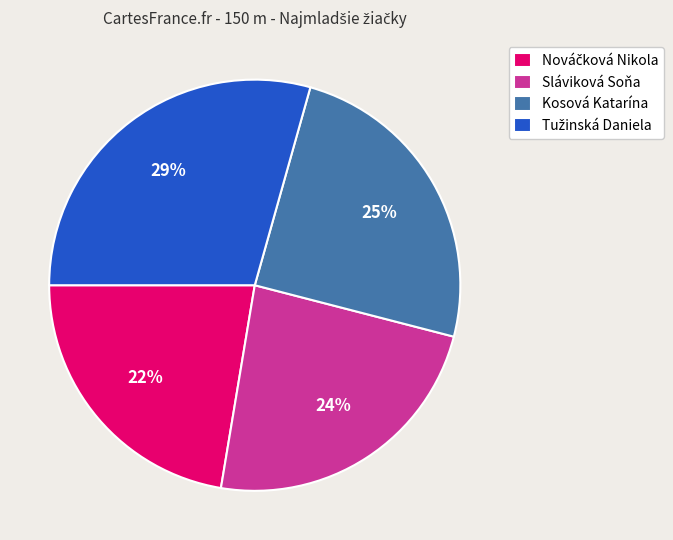

Is there a majority slice in this chart?

No